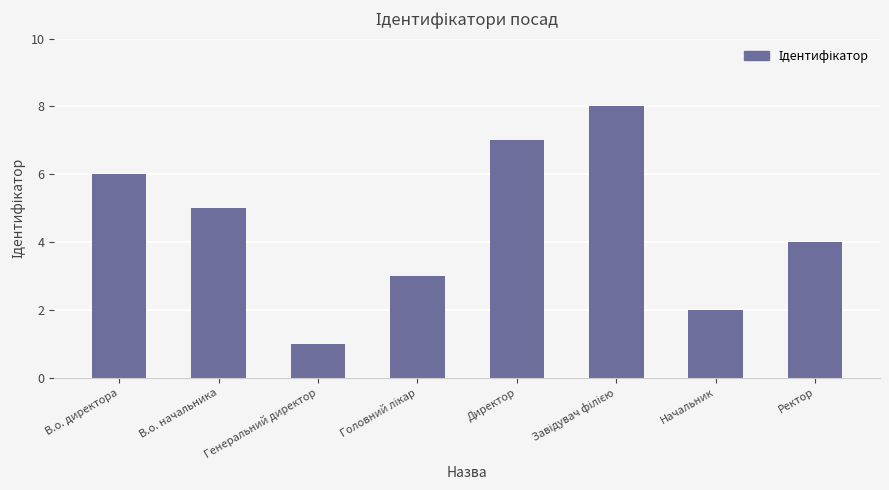

Is it true that the value at Ректор is 4?

True